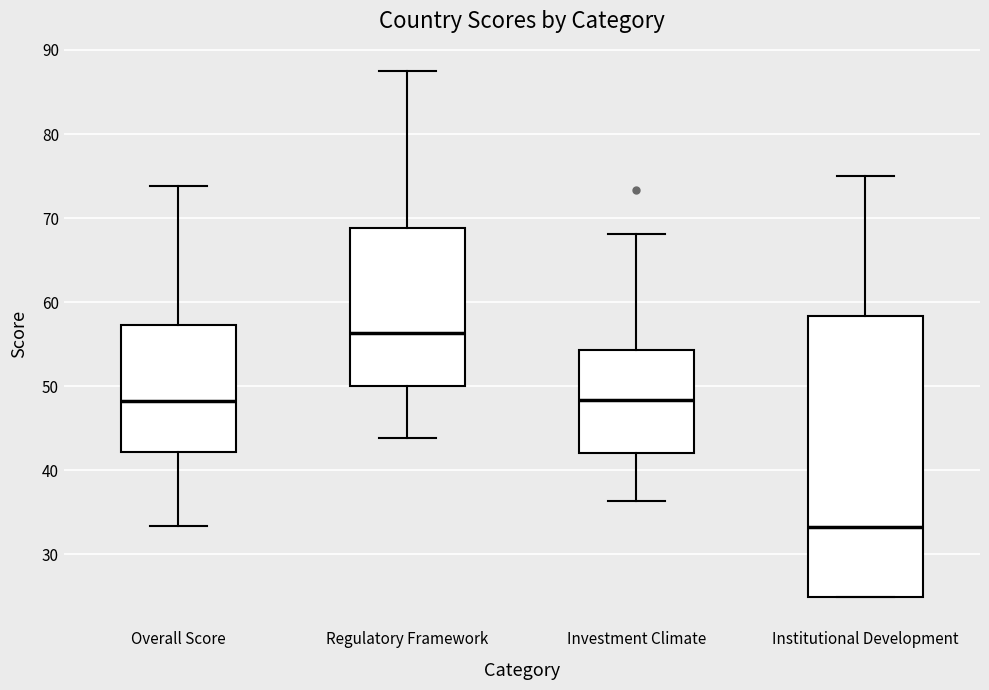

Where does the median line of the box for Investment Climate sit on the y-axis? The values are not printed on the chart, so give them approximately, as read against the axis.

48